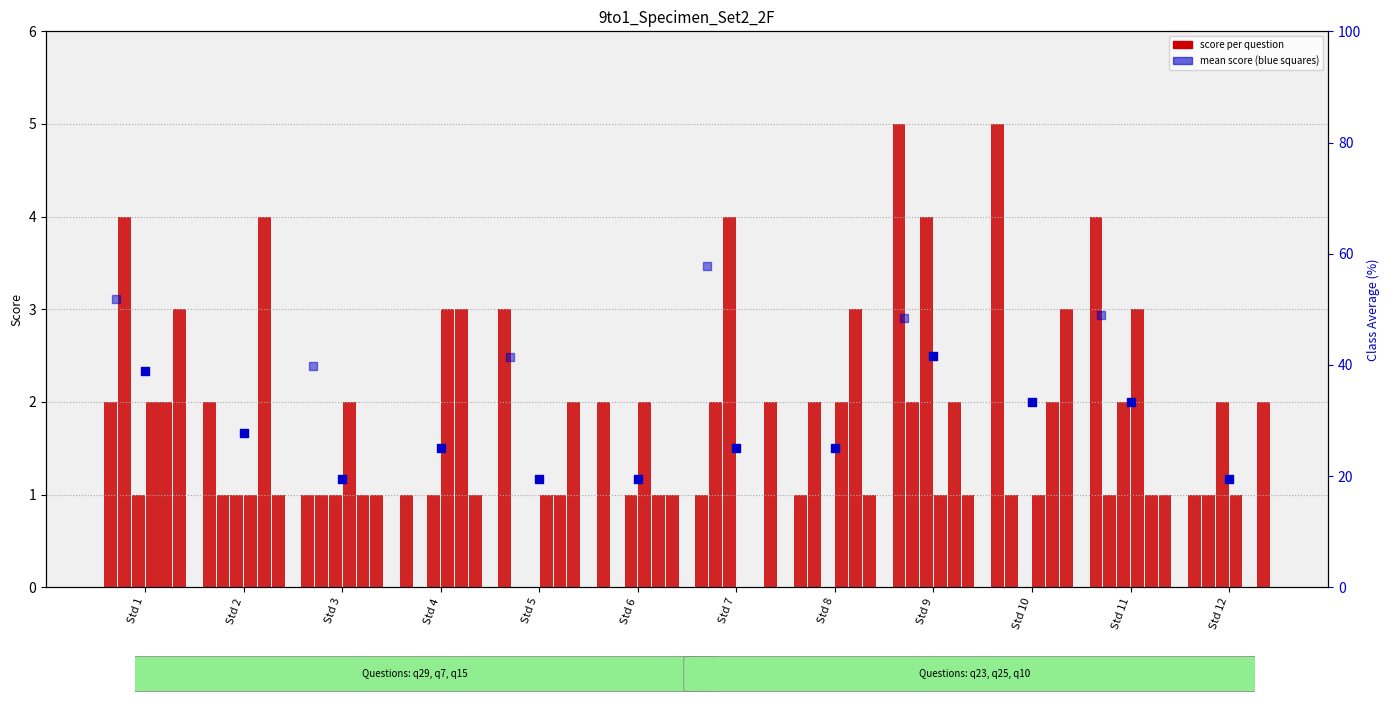

At how many categories does at least one series exceed 4?

2